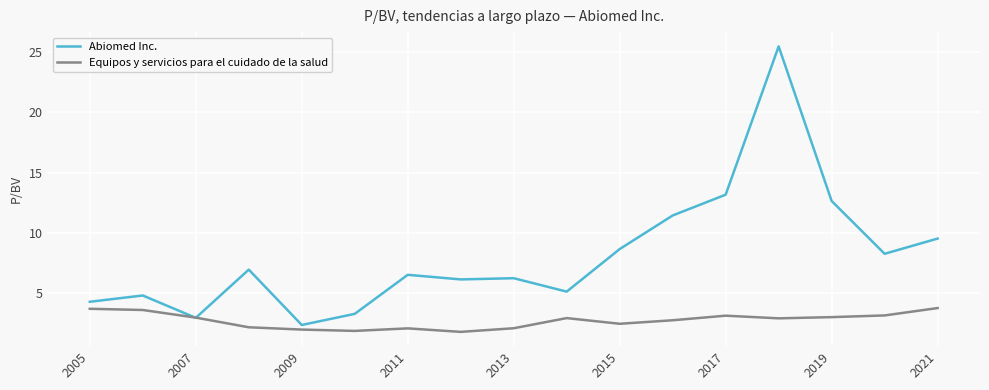

Which series has the largest total across all categories?

Abiomed Inc.